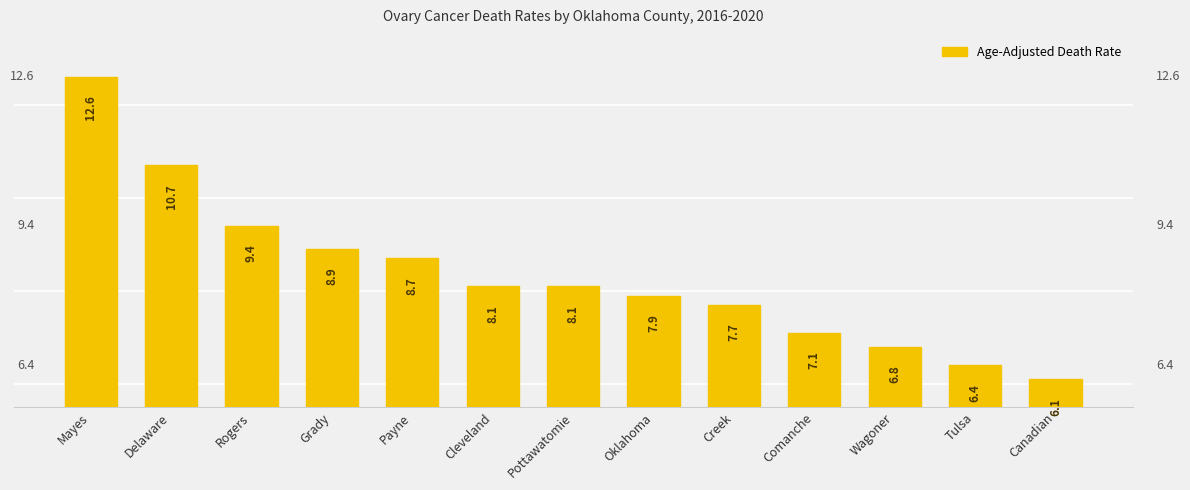

Where is the data nearest to the value 9?

Grady